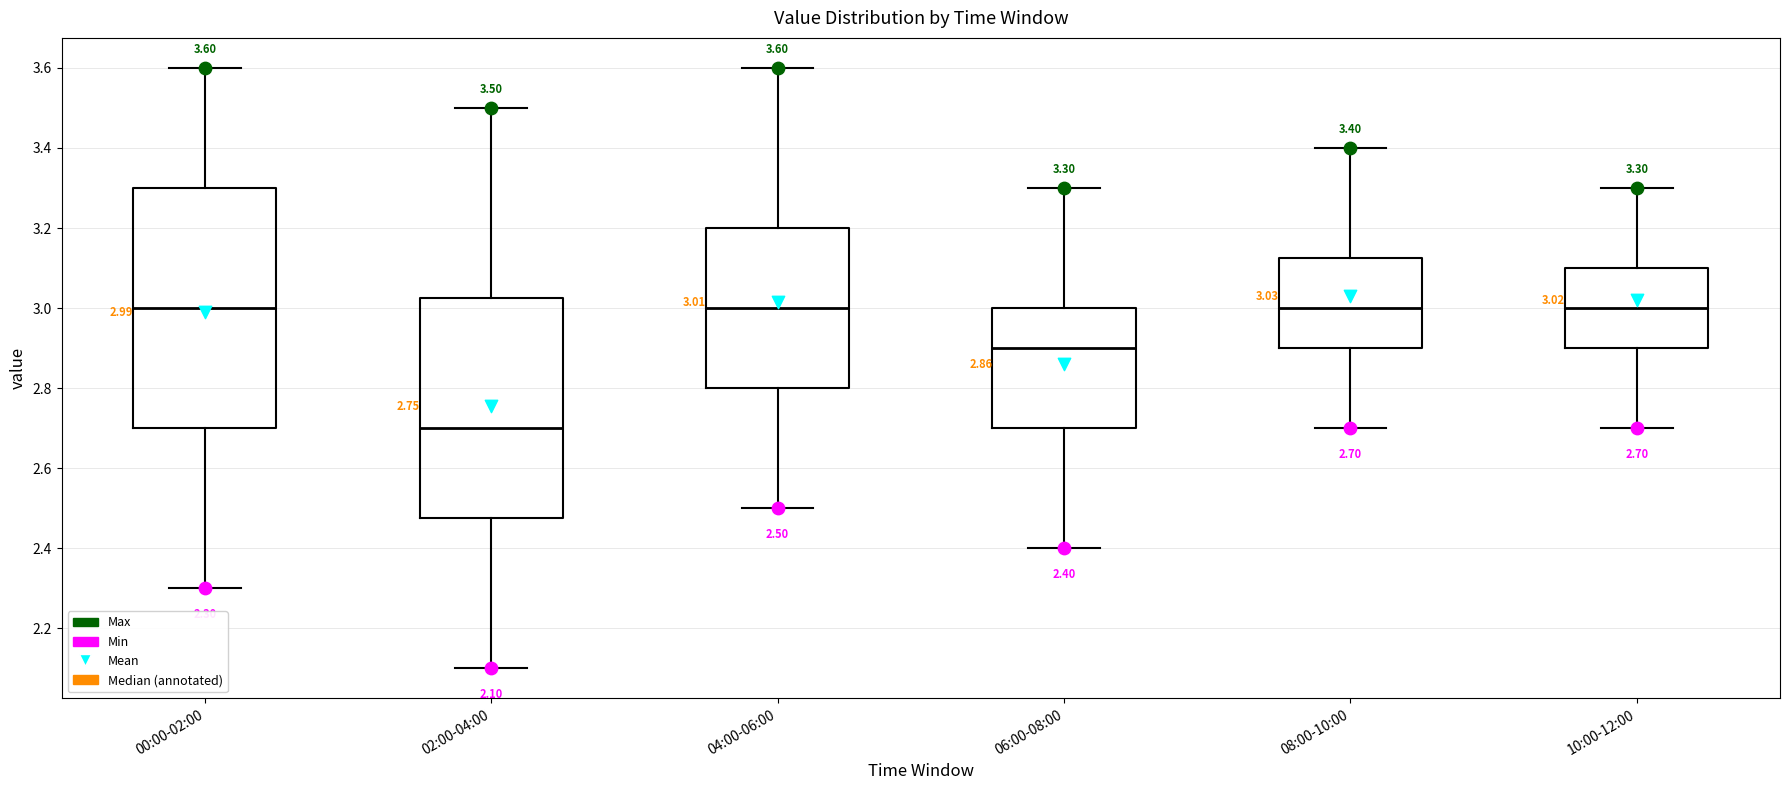

Which box is the tallest, from its lower edge to its upper edge?

00:00-02:00